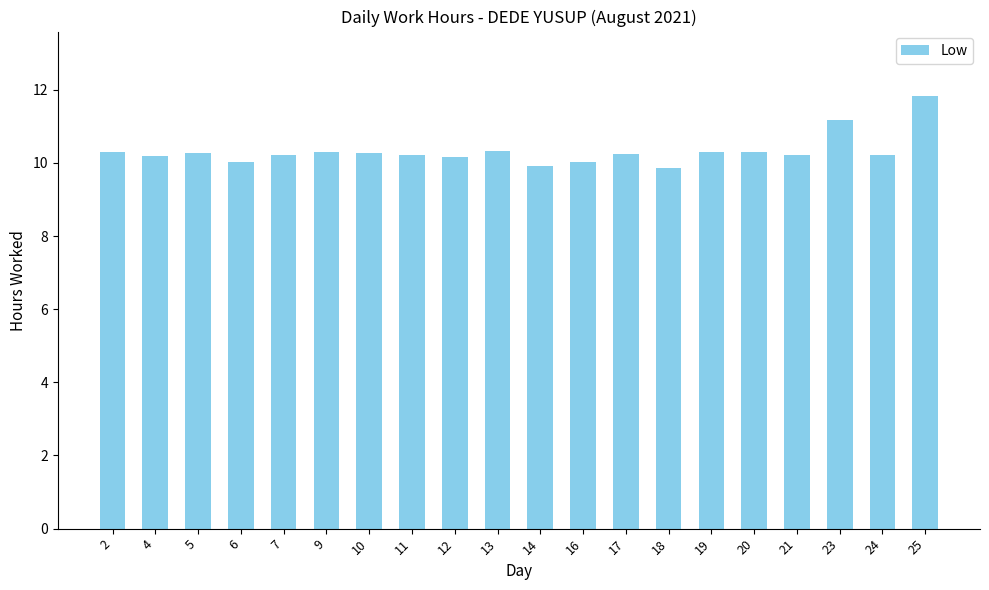

What is the approximate value at 18?

9.9